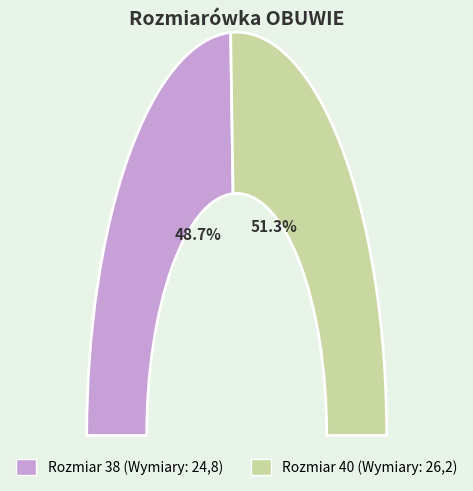

To the nearest percent, what is the difference between the largest and smallest slice percentages?

3%